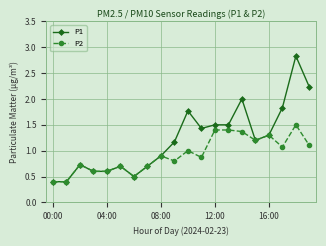

What is the minimum value for P2?

0.4